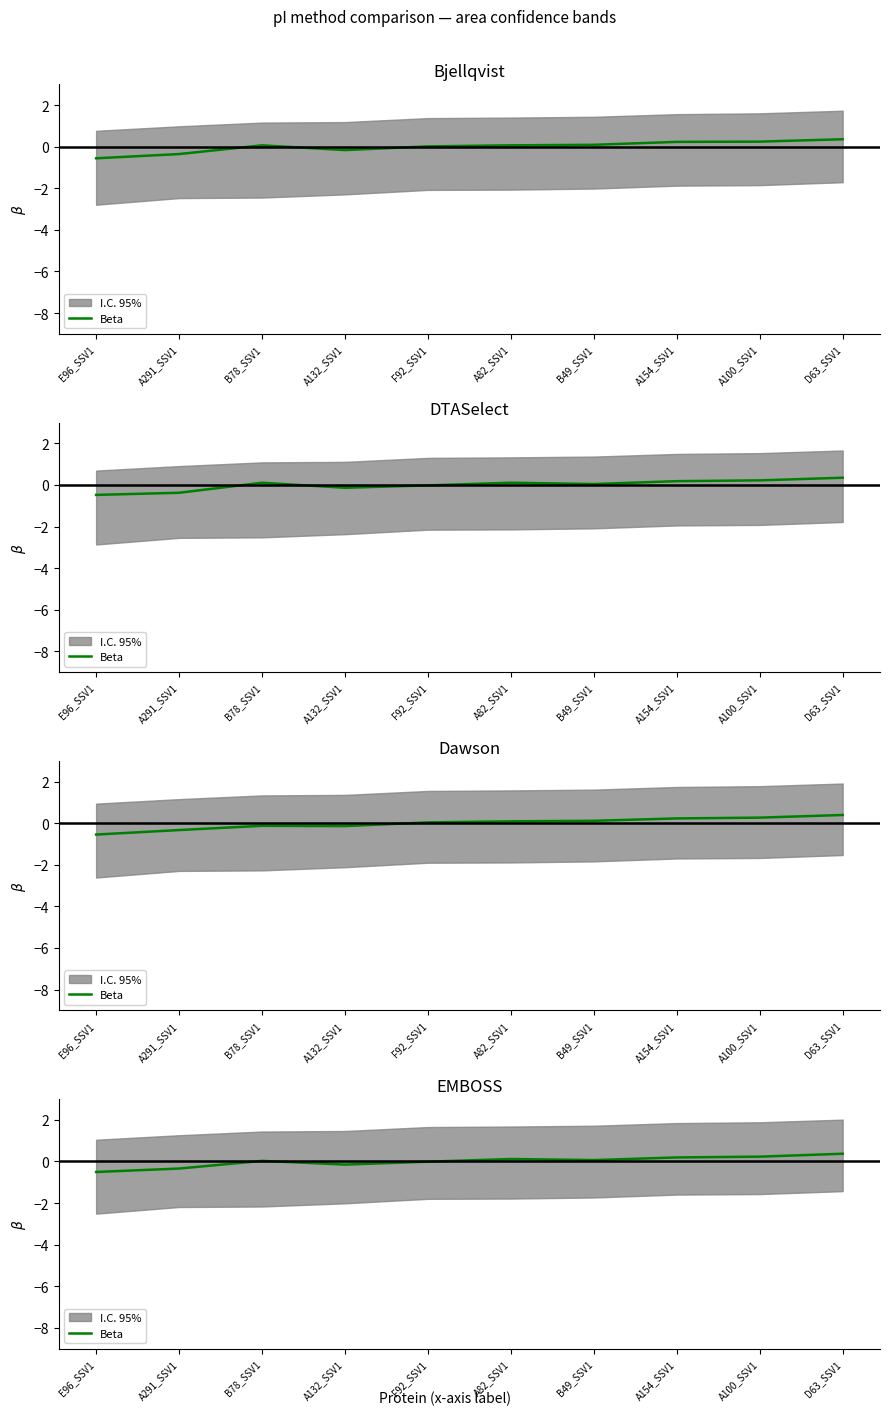

Where is the first local maximum?

B78_SSV1